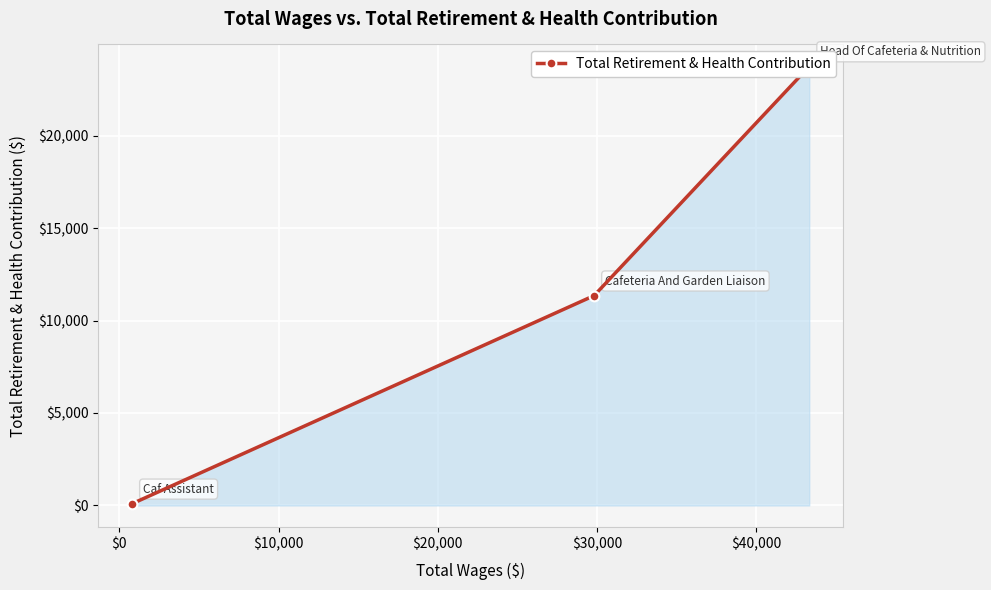

The chart shows a value of 11735 at $-10,000. True or false?

False